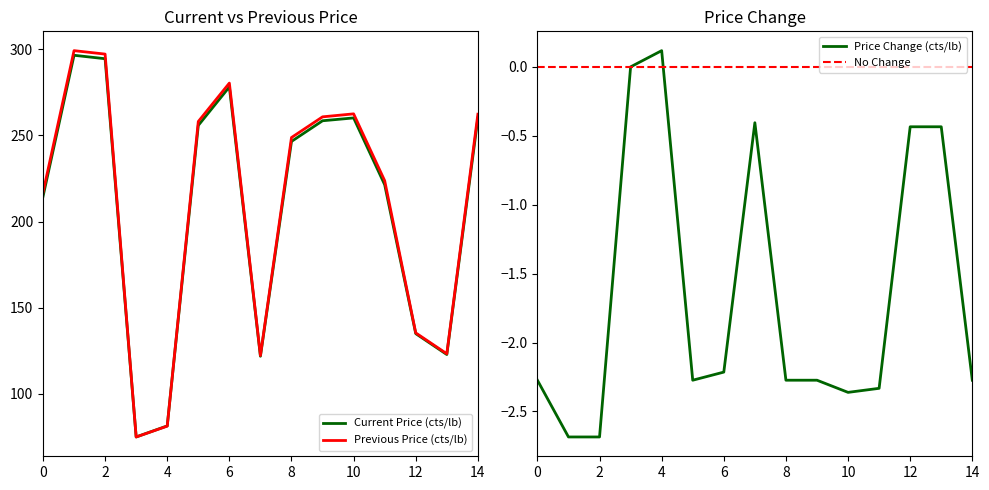

What is the lowest value of the Previous Price (cts/lb) series?

75.0